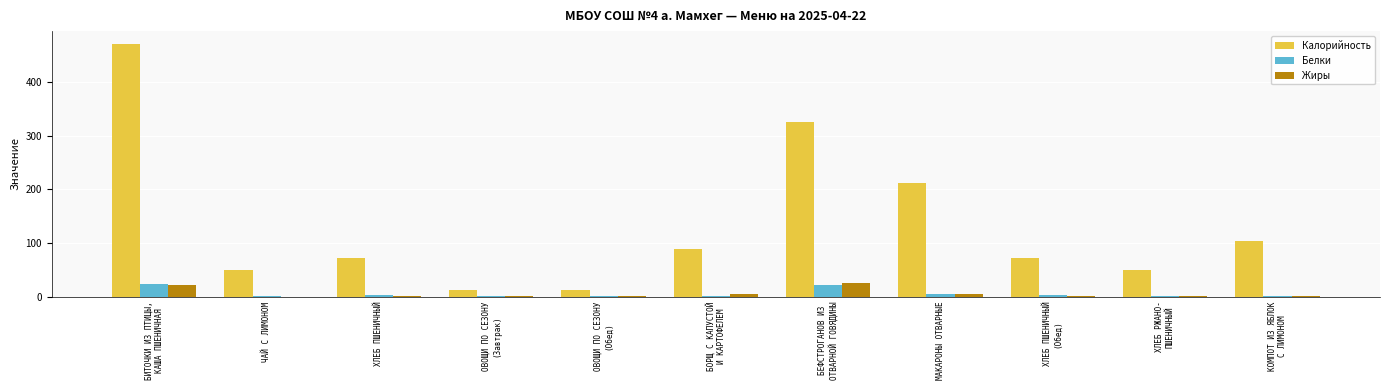

What is the total value across all series at ХЛЕБ ПШЕНИЧНЫЙ
(Обед)?

75.3